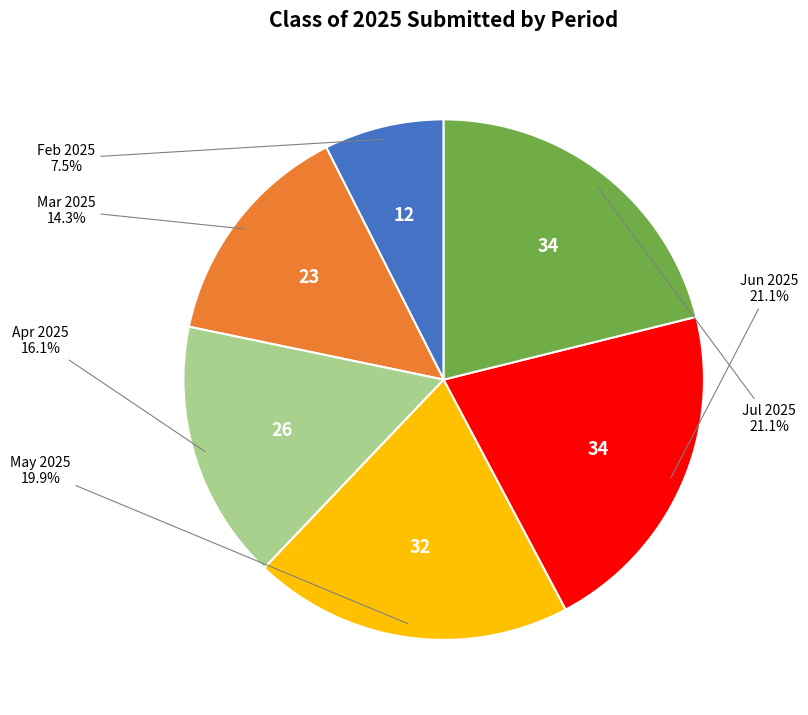

Does any single category account for the majority?

No